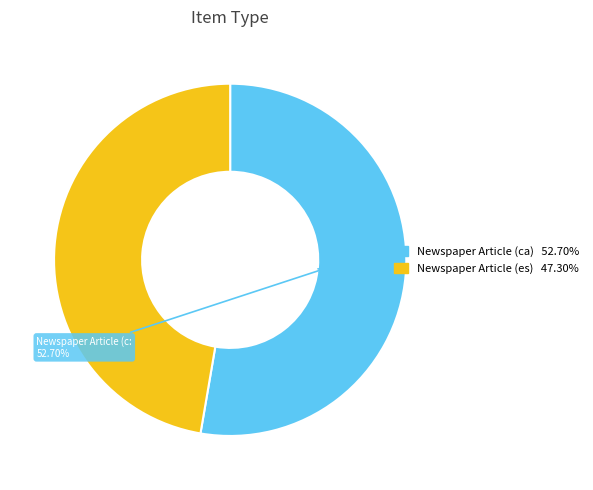

Between Newspaper Article (ca) and Newspaper Article (es), which is larger?

Newspaper Article (ca)